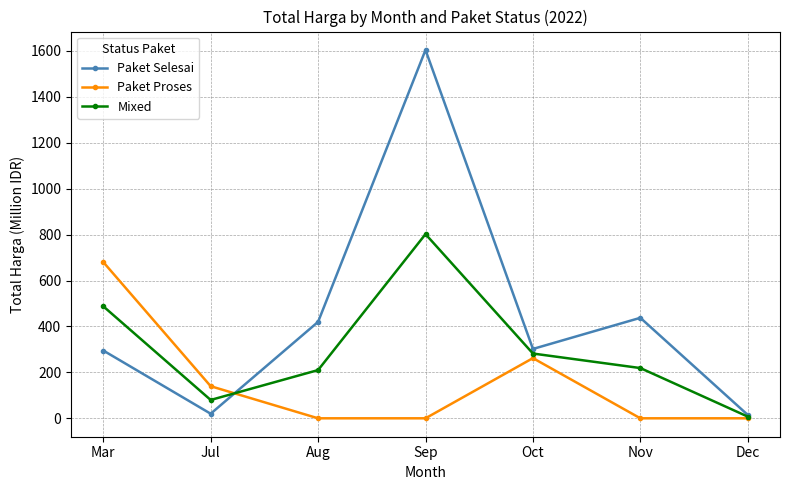

What is the label of the 3rd point from the right?

Oct